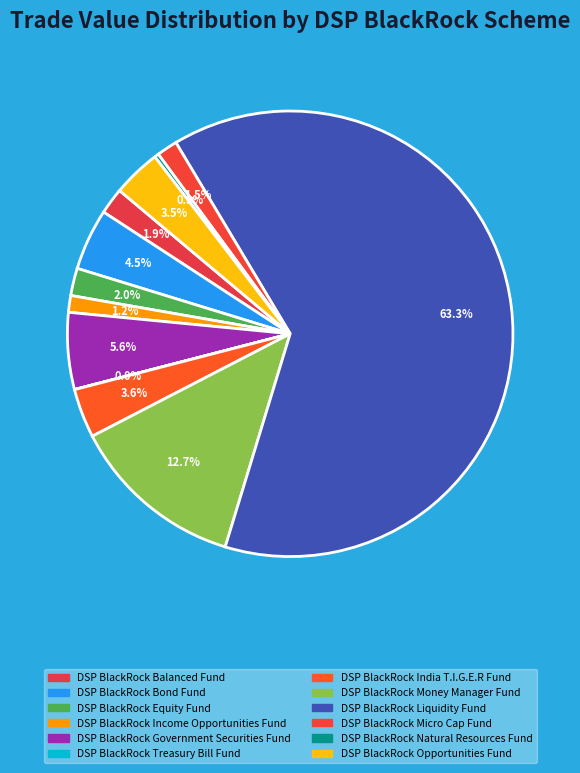

To the nearest percent, what percentage of the pie is DSP BlackRock Government Securities Fund?

6%